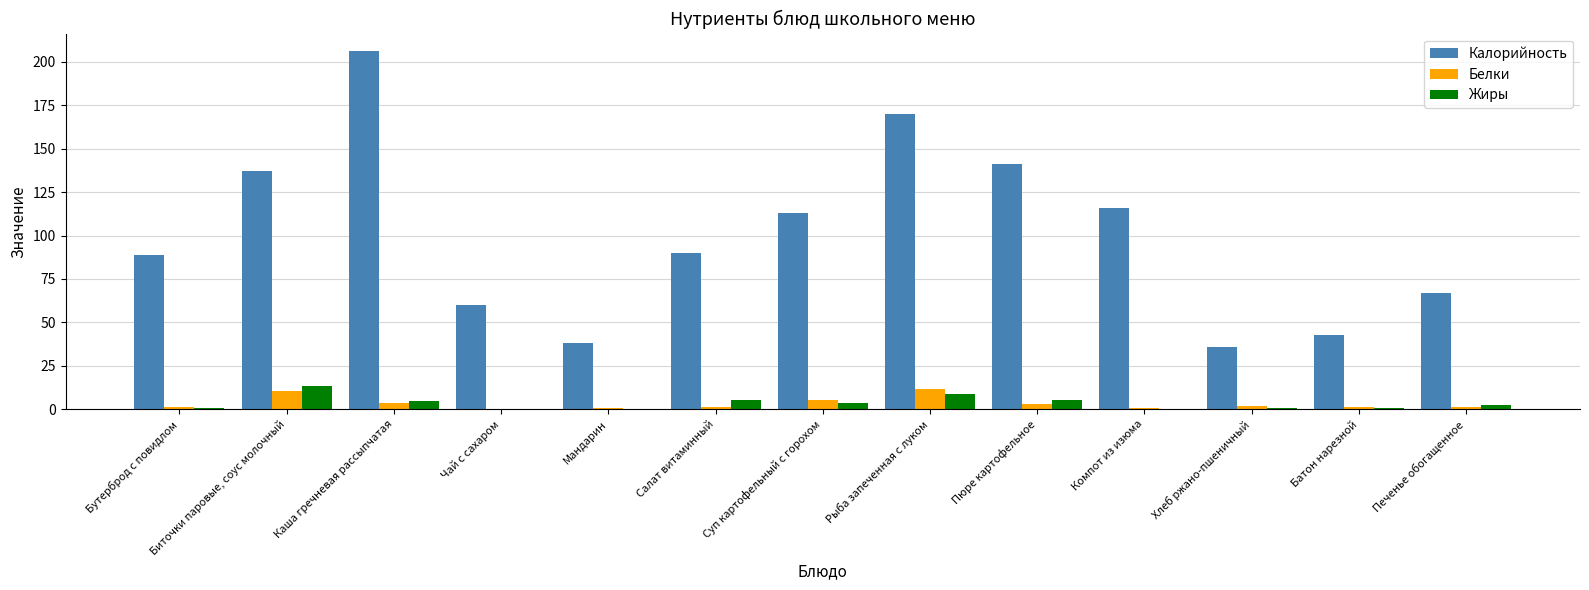

How many groups of bars are there?

13